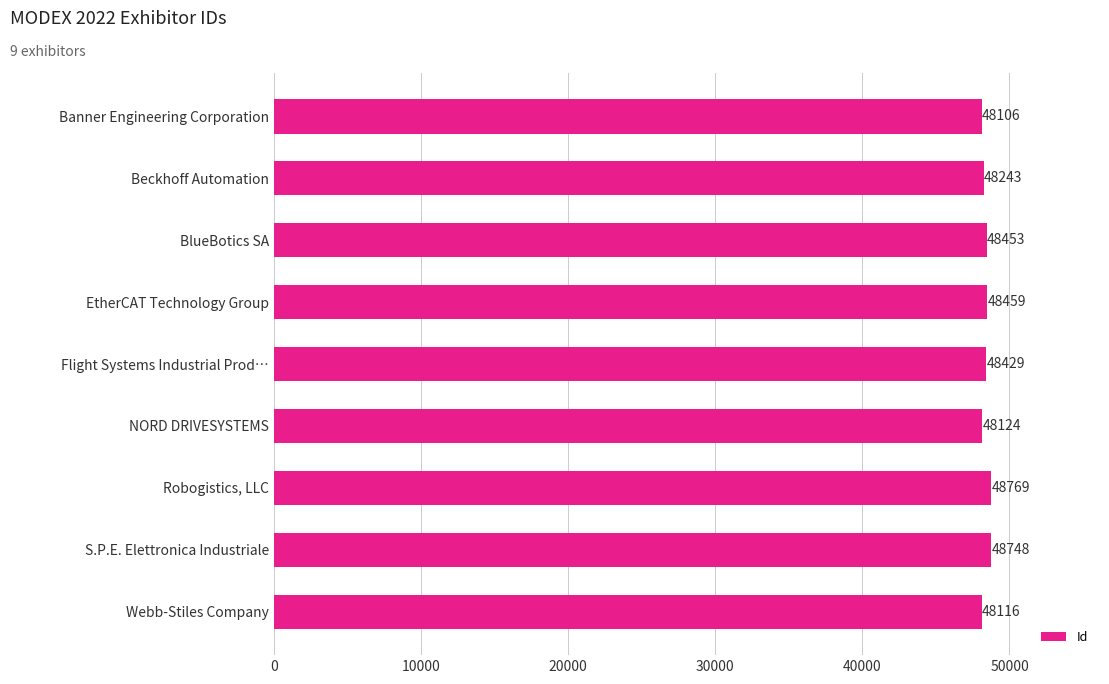

Reading bottom to top, extract all data points from this chart.

Webb-Stiles Company=48116	S.P.E. Elettronica Industriale=48748	Robogistics, LLC=48769	NORD DRIVESYSTEMS=48124	Flight Systems Industrial Prod…=48429	EtherCAT Technology Group=48459	BlueBotics SA=48453	Beckhoff Automation=48243	Banner Engineering Corporation=48106